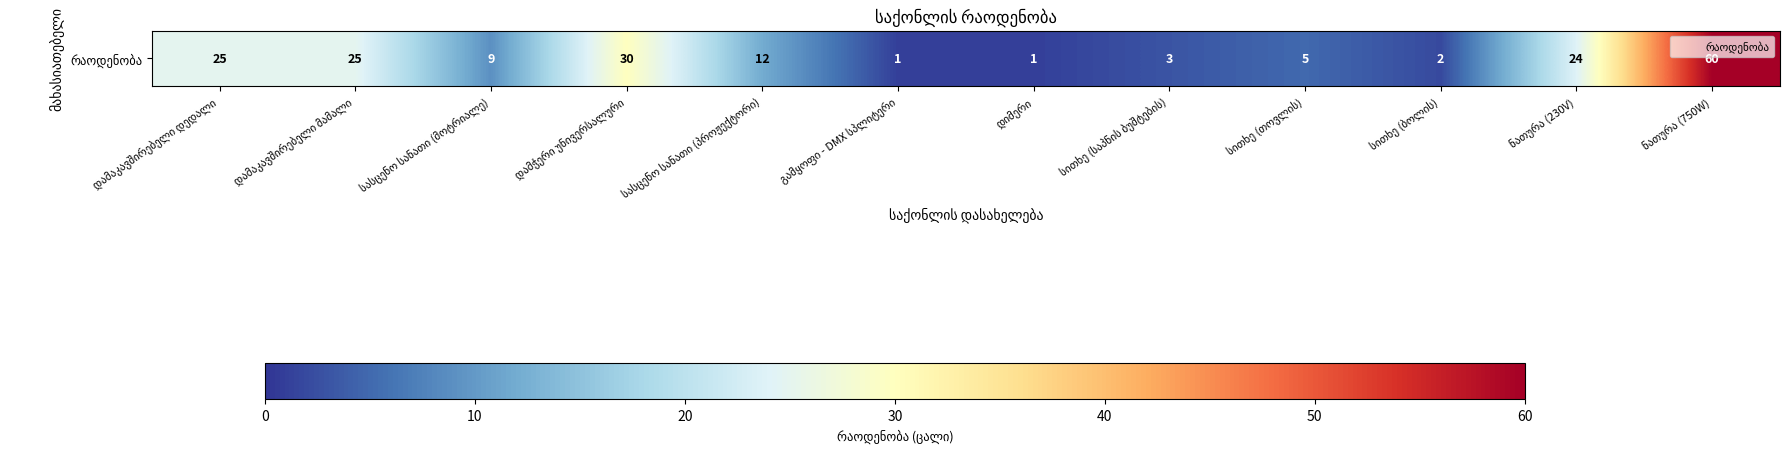

The chart shows a value of 25 at დამაკავშირებელი დედალი. True or false?

True